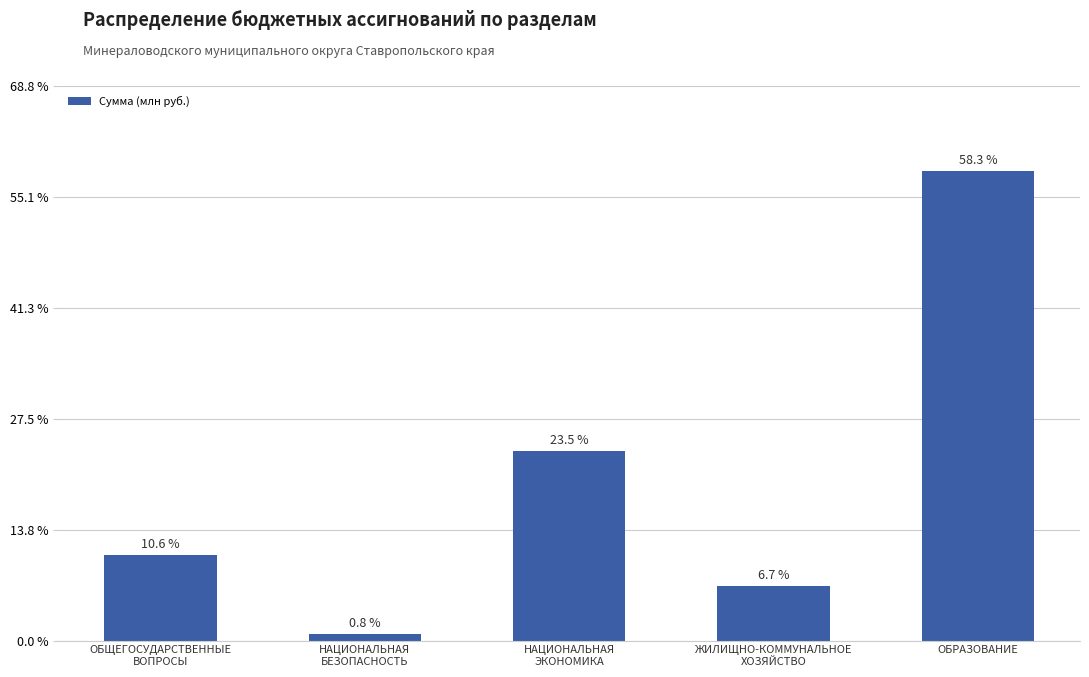

What is the difference between the maximum and minimum values?

1787061890.0